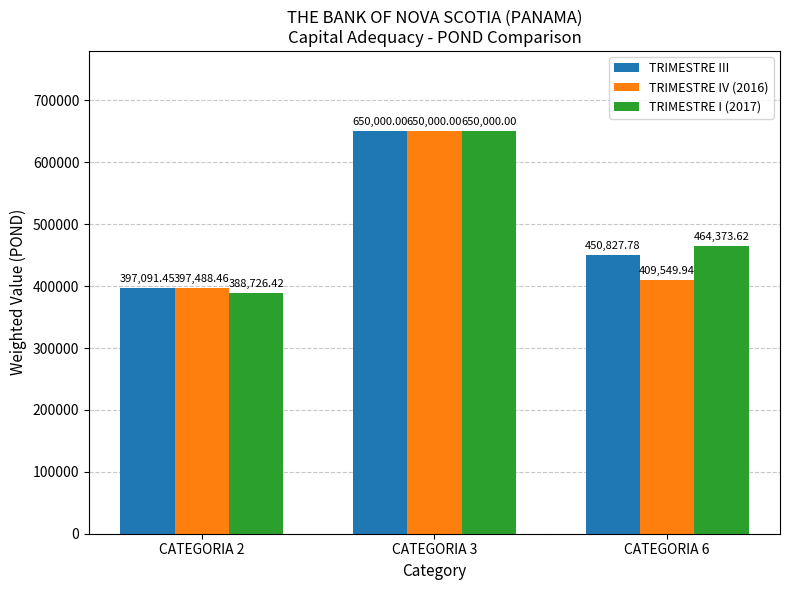

What is the value of the TRIMESTRE IV (2016) bar at the 2nd from the left?

650000.0